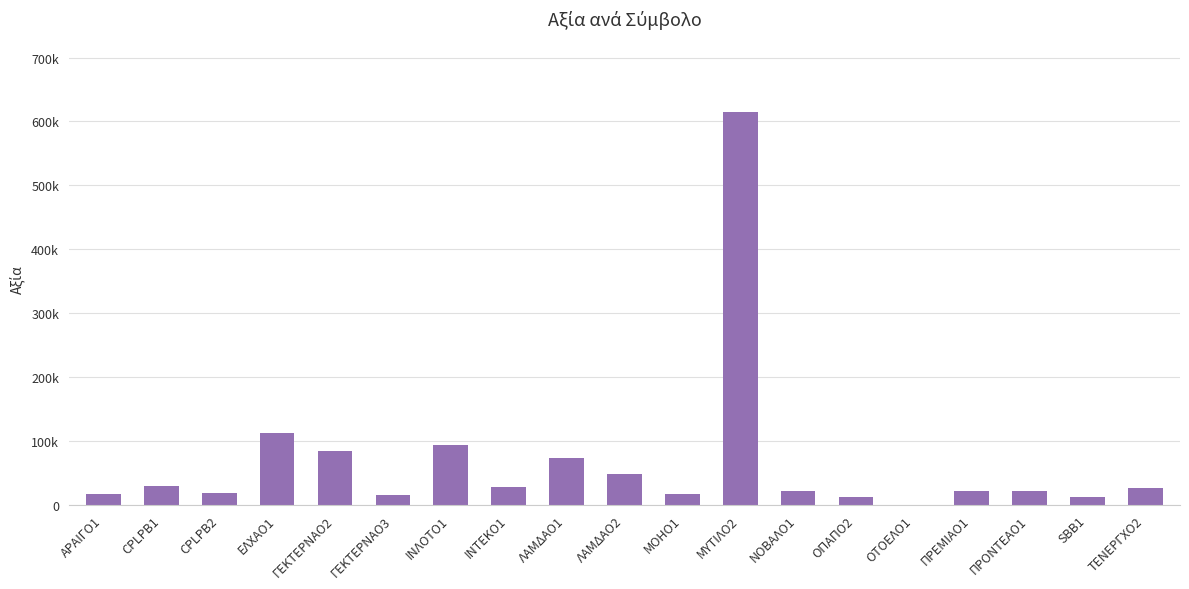

Which category has the highest value across all series?

ΜΥΤΙΛΟ2